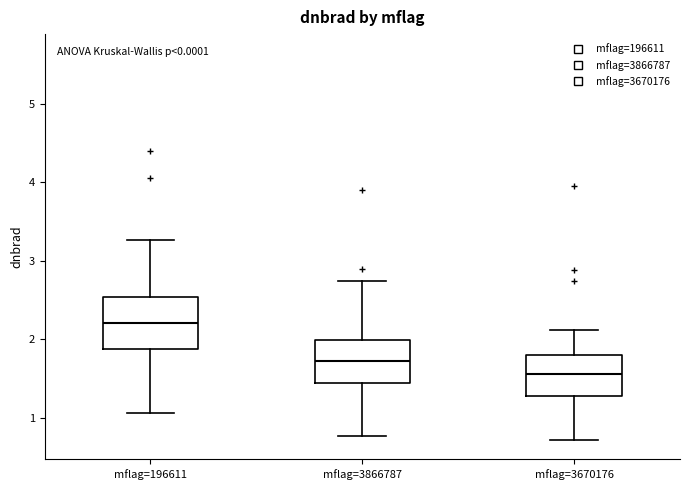

Reading left to right, transcribe this box plot: for each box, give where its median line is, the range the box spans, and where its two whiskers end, as read against the y-axis. The values are not printed on the chart, so give them approximately, as read against the axis.

mflag=196611: median 2.2, box 1.9 to 2.5, whiskers 1.1 to 3.3
mflag=3866787: median 1.7, box 1.4 to 2.0, whiskers 0.8 to 2.7
mflag=3670176: median 1.6, box 1.3 to 1.8, whiskers 0.7 to 2.1